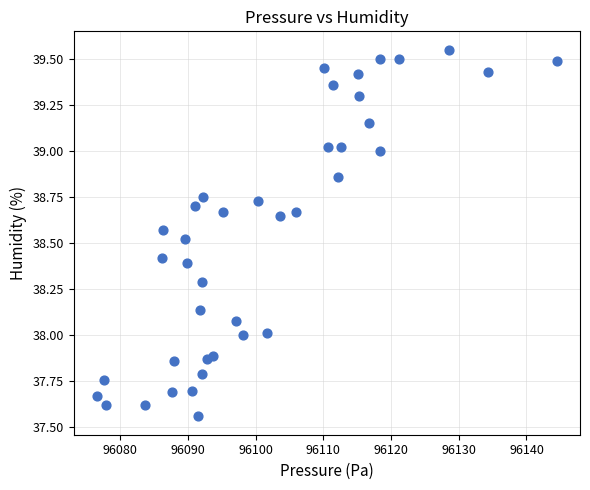

What is the range of Y values (max minus min)?

2.0